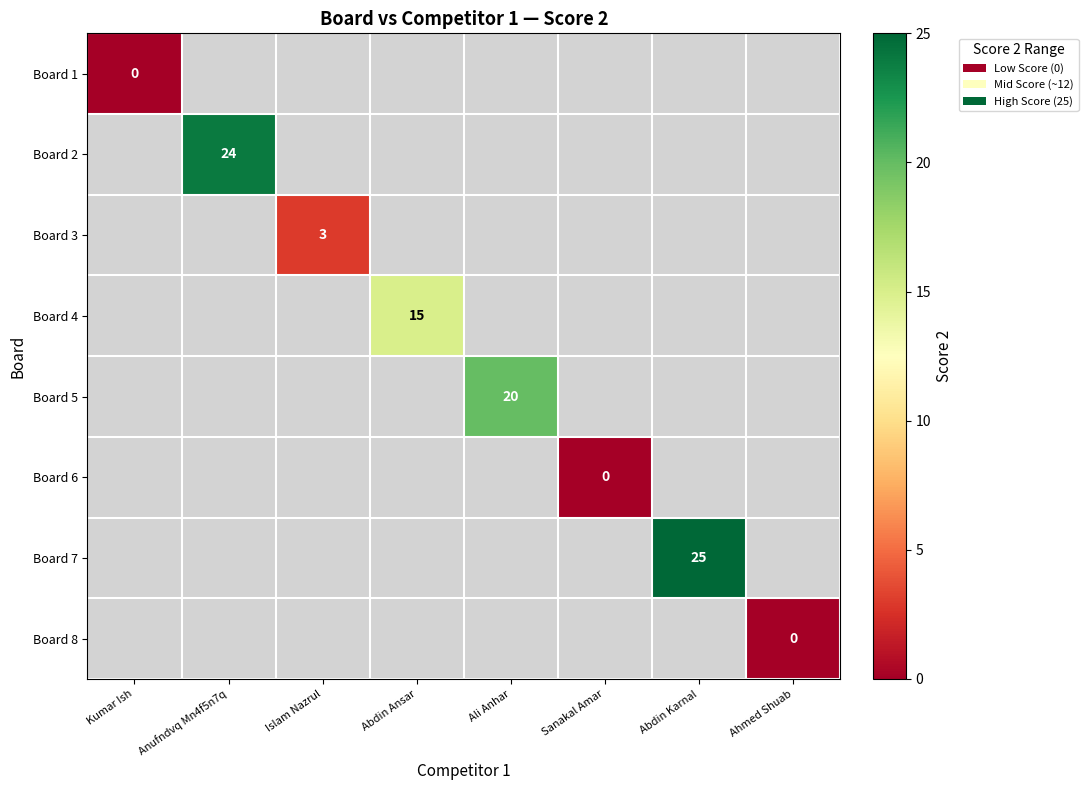

Is it true that Board 5 equals 20 at Ali Anhar?

True